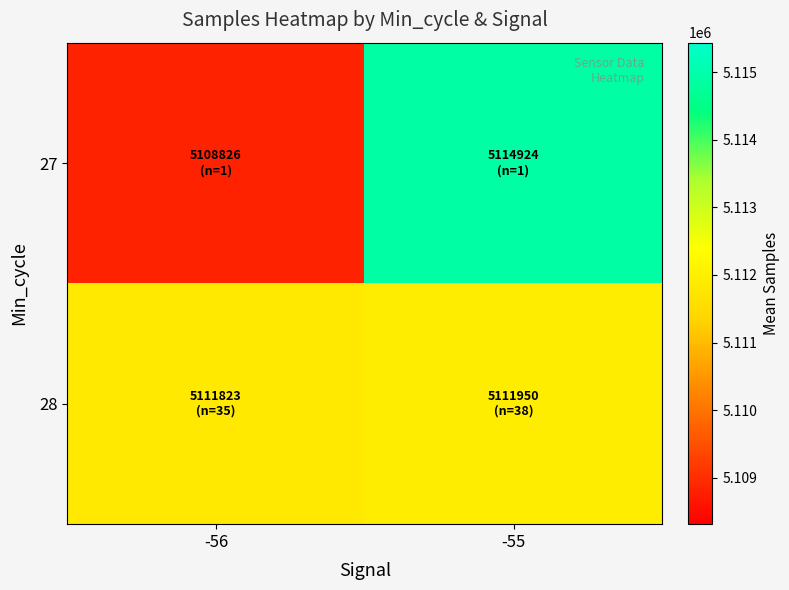

Which series has the widest spread of values?

27